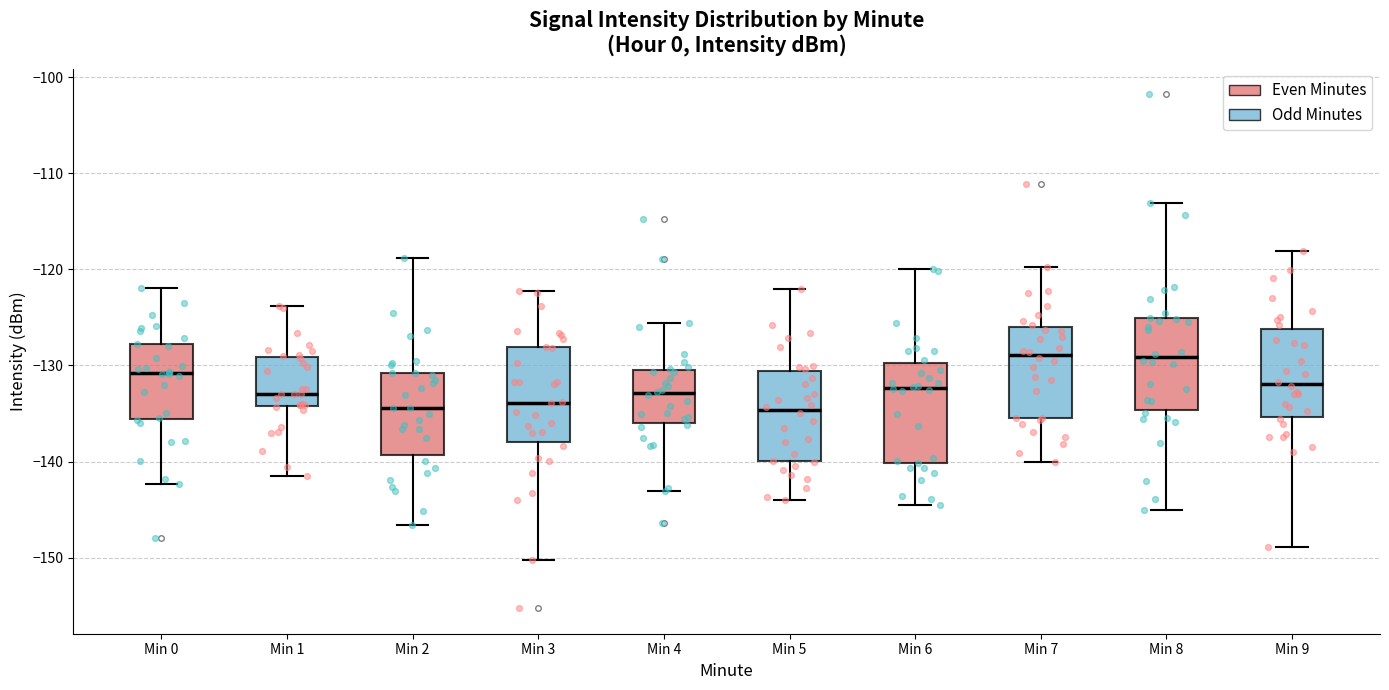

Reading left to right, transcribe this box plot: for each box, give where its median line is, the range the box spans, and where its two whiskers end, as read against the y-axis. The values are not printed on the chart, so give them approximately, as read against the axis.

Min 0: median -131, box -136 to -128, whiskers -142 to -122
Min 1: median -133, box -134 to -129, whiskers -141 to -124
Min 2: median -134, box -139 to -131, whiskers -147 to -119
Min 3: median -134, box -138 to -128, whiskers -150 to -122
Min 4: median -133, box -136 to -130, whiskers -143 to -126
Min 5: median -135, box -140 to -131, whiskers -144 to -122
Min 6: median -132, box -140 to -130, whiskers -145 to -120
Min 7: median -129, box -135 to -126, whiskers -140 to -120
Min 8: median -129, box -135 to -125, whiskers -145 to -113
Min 9: median -132, box -135 to -126, whiskers -149 to -118